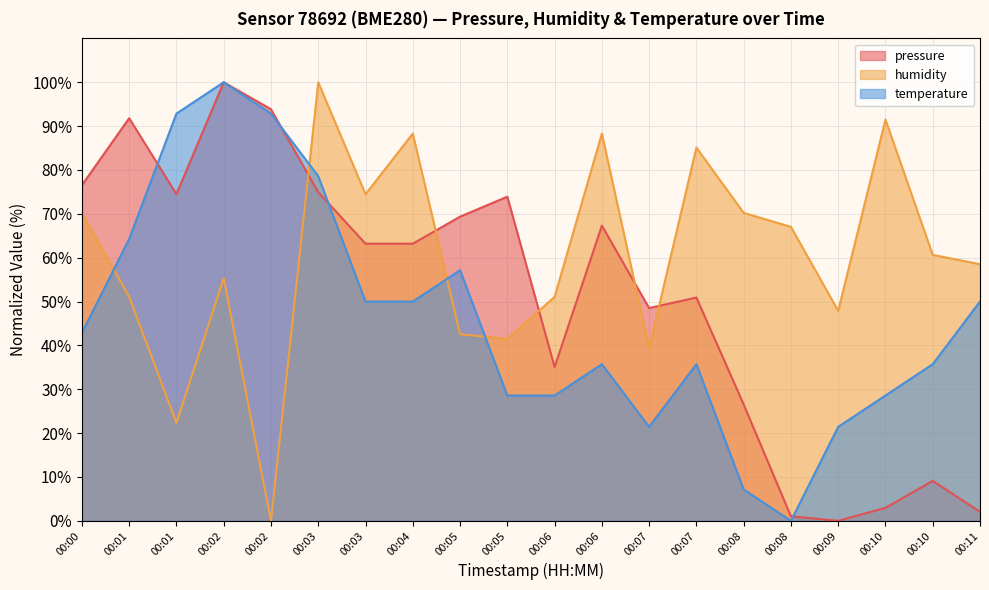

Which category has the lowest value in the pressure series?

00:09